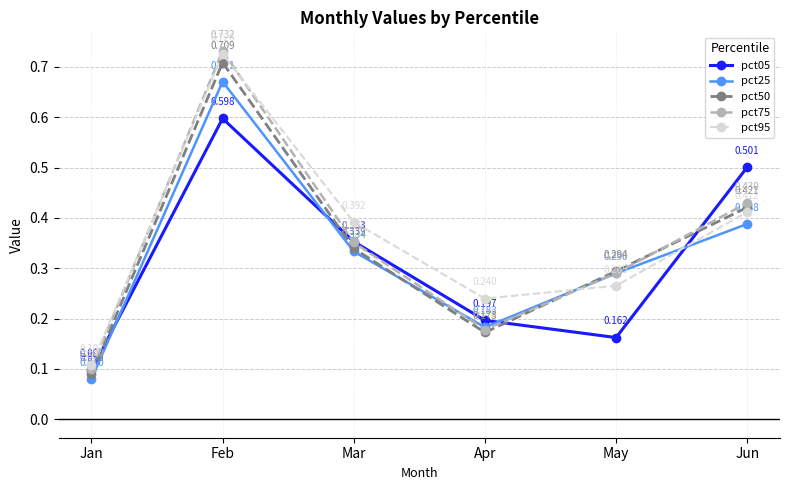

Which series ends up on top after the final intersection of pct75 and pct95?

pct75